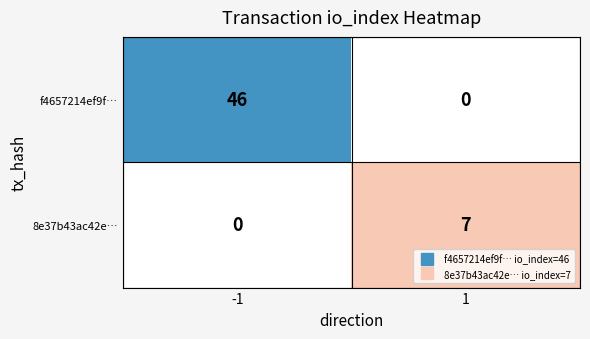

The 8e37b43ac42e… series shows 3 at 1. True or false?

False